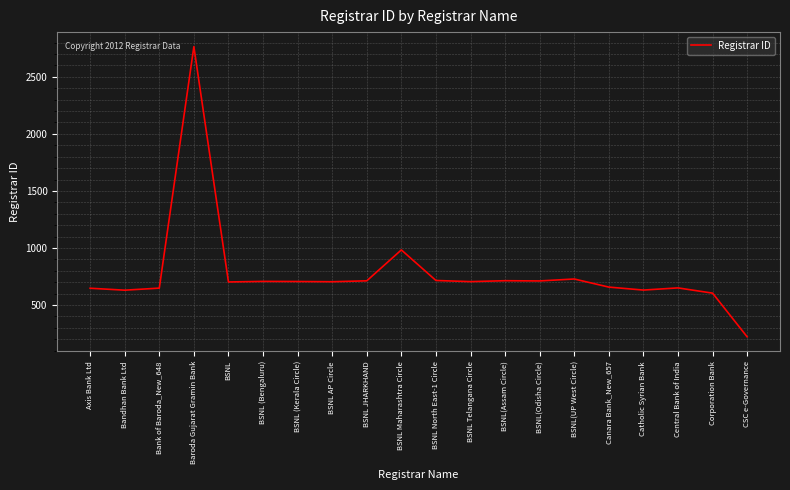

True or false: the data shows 647 at Axis Bank Ltd.

True